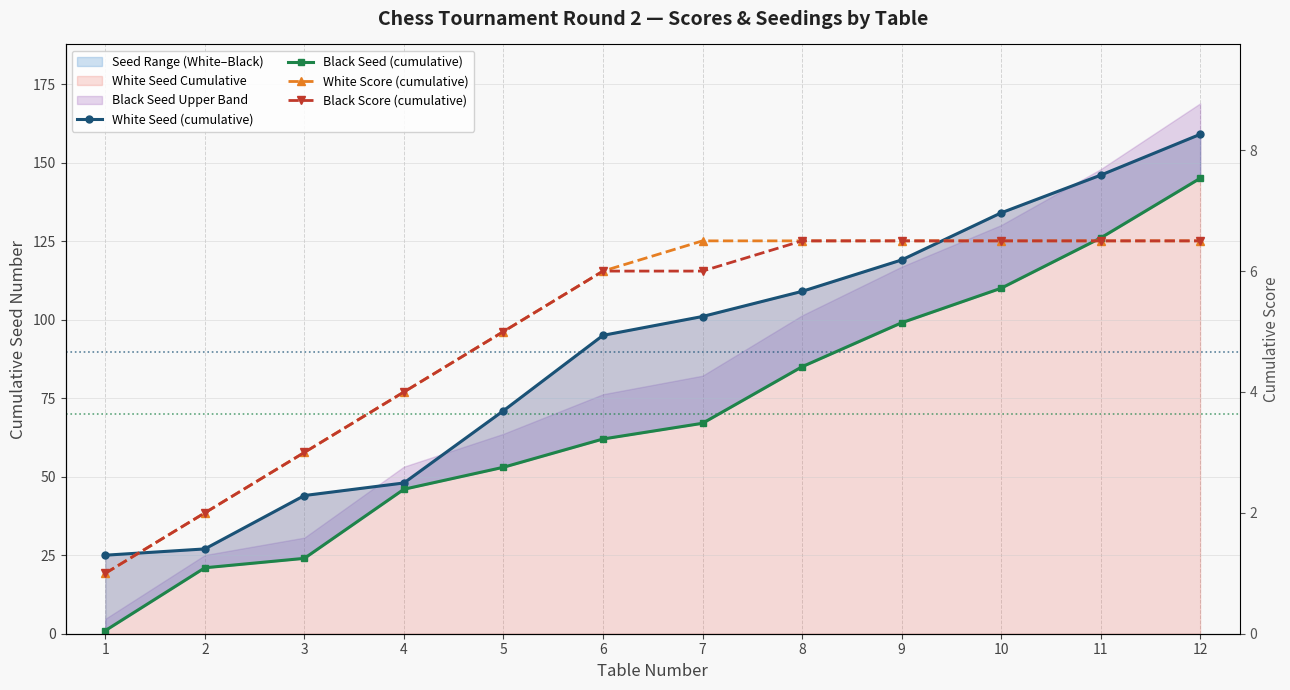

Reading left to right, list all the values displayed in this chart.

White Seed (cumulative): 1=25.0	2=27.0	3=44.0	4=48.0	5=71.0	6=95.0	7=101.0	8=109.0	9=119.0	10=134.0	11=146.0	12=159.0
Black Seed (cumulative): 1=1.0	2=21.0	3=24.0	4=46.0	5=53.0	6=62.0	7=67.0	8=85.0	9=99.0	10=110.0	11=126.0	12=145.0
White Score (cumulative): 1=1.0	2=2.0	3=3.0	4=4.0	5=5.0	6=6.0	7=6.5	8=6.5	9=6.5	10=6.5	11=6.5	12=6.5
Black Score (cumulative): 1=1.0	2=2.0	3=3.0	4=4.0	5=5.0	6=6.0	7=6.0	8=6.5	9=6.5	10=6.5	11=6.5	12=6.5